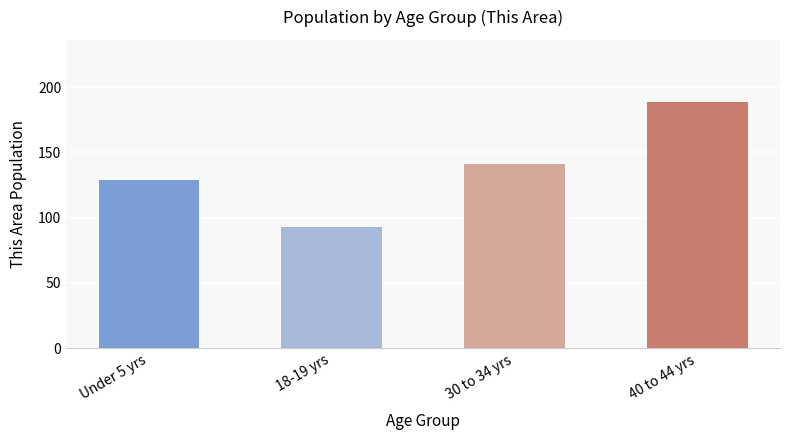

At which category does the chart reach its minimum across all series?

18-19 yrs